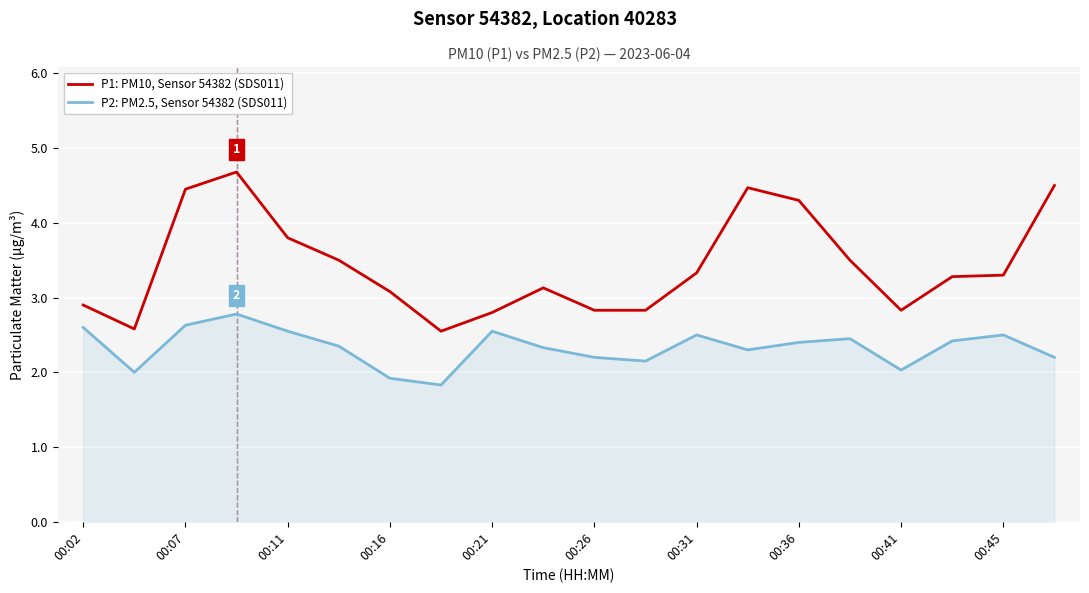

How many interior local valleys does the P2: PM2.5, Sensor 54382 (SDS011) series have?

5